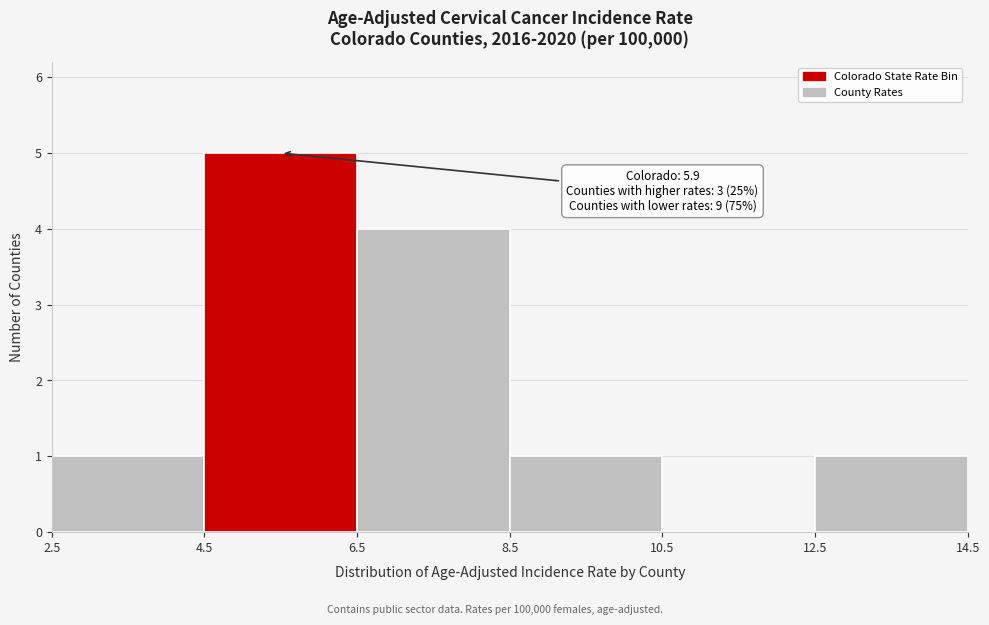

Over which range of the x-axis is the bar tallest?

4.5 to 6.5